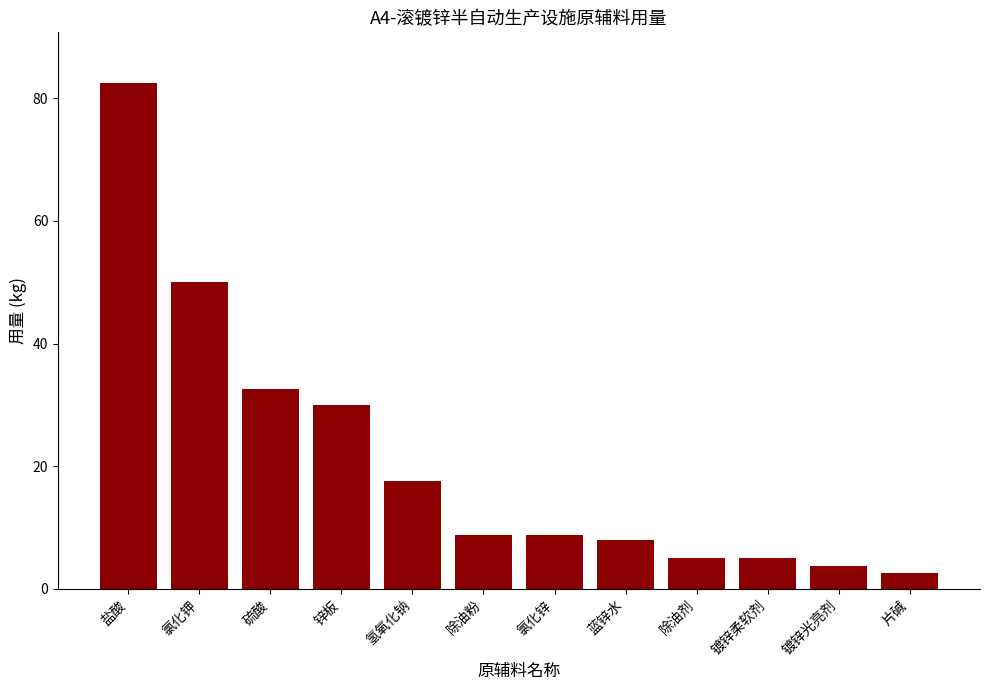

Where is the data nearest to the value 42?

氯化钾